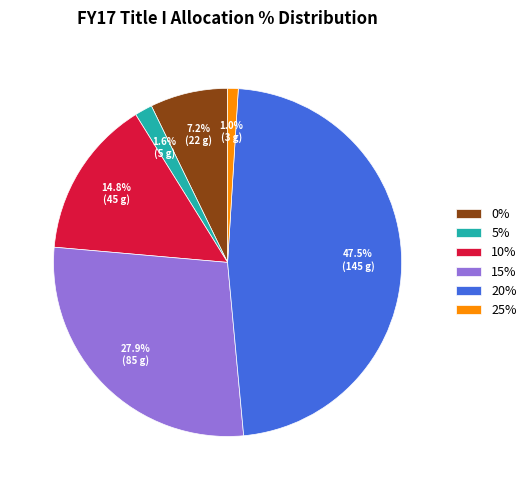

Do 20% and 25% together represent more than half of the pie?

No